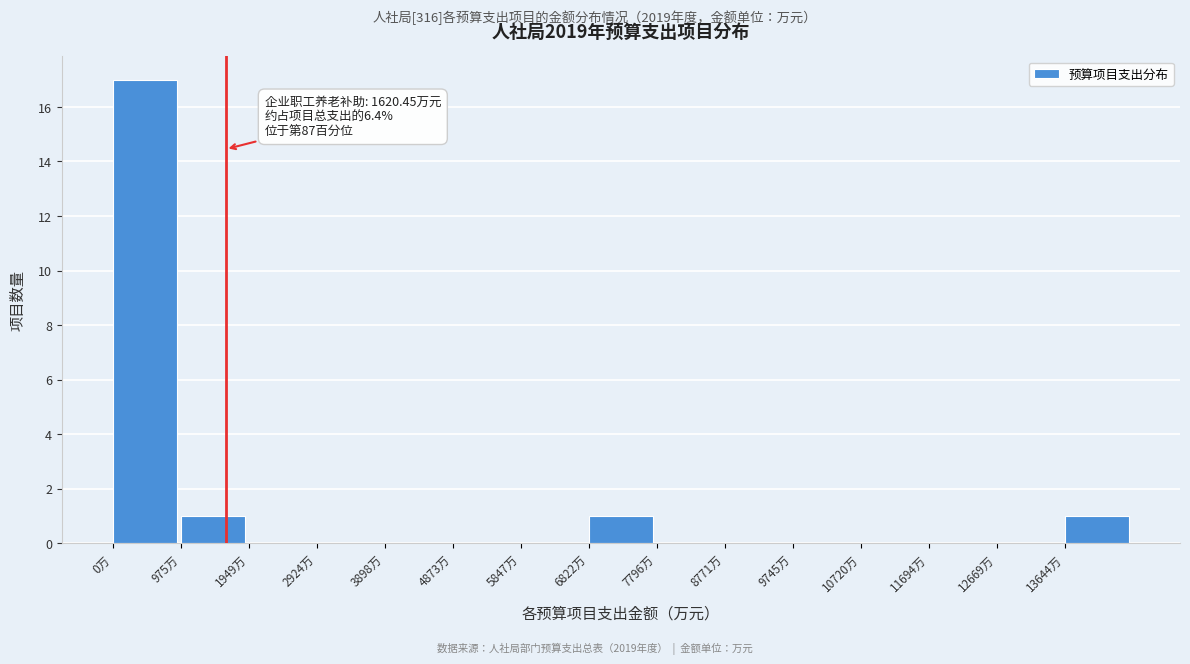

Which range on the x-axis has the tallest bar?

0 to 1000